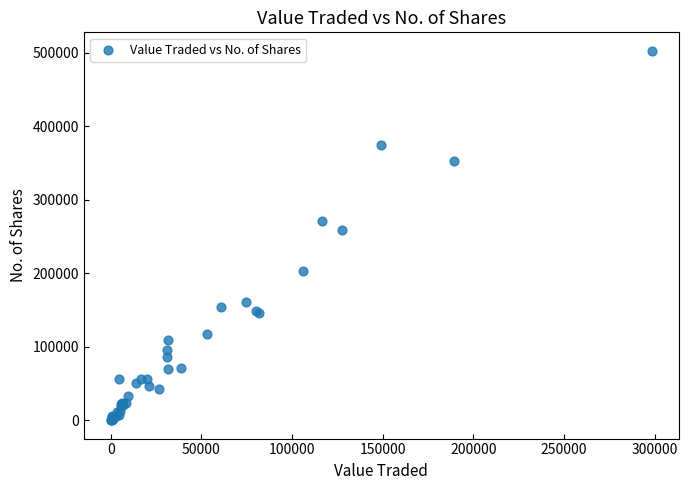

What Y value in the scatter plot is closest to 251648?

259221